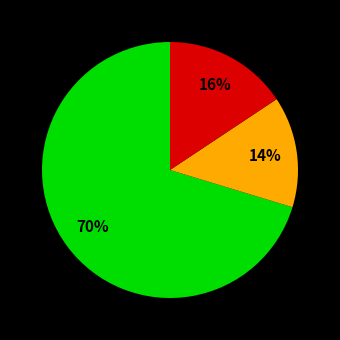

Is there a majority slice in this chart?

Yes